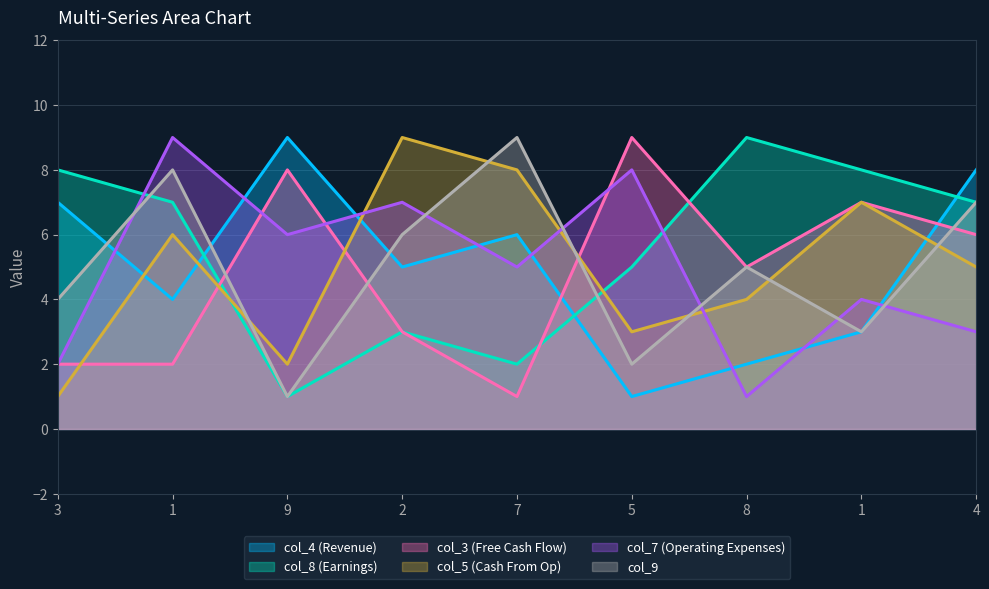

What is the smallest value displayed?

1